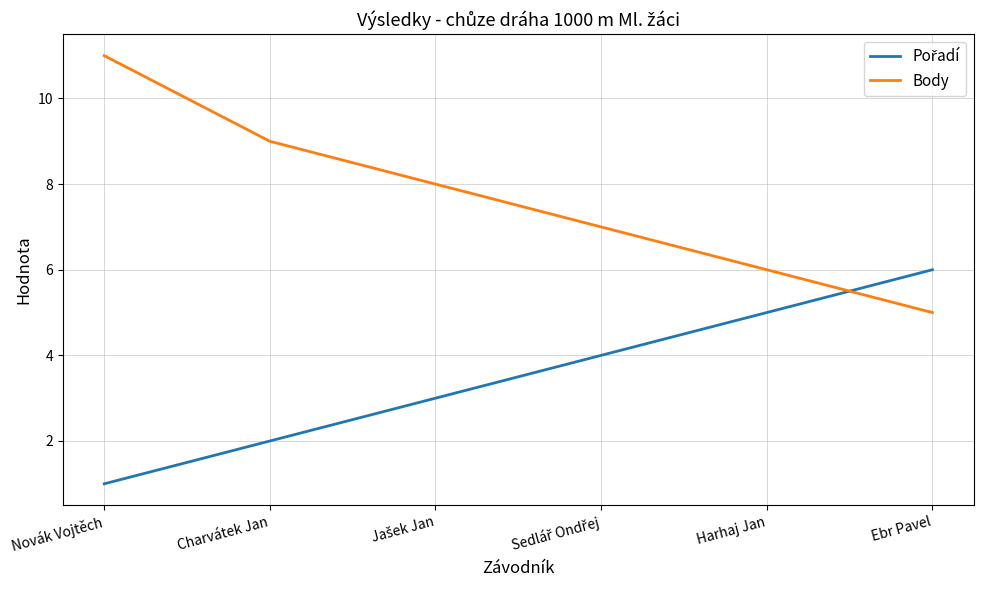

How many lines are shown in the chart?

2